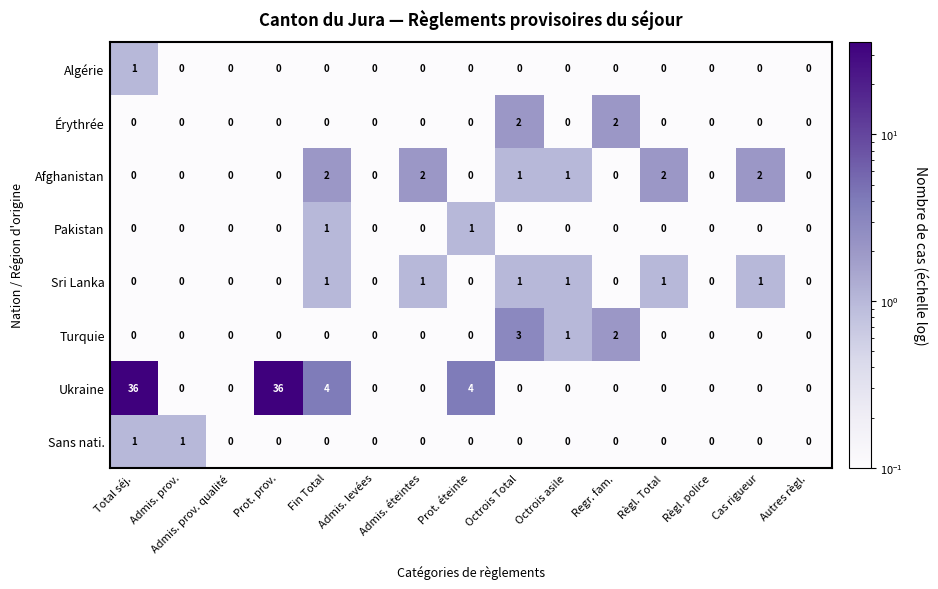

At which label does Algérie reach its peak?

Total séj.